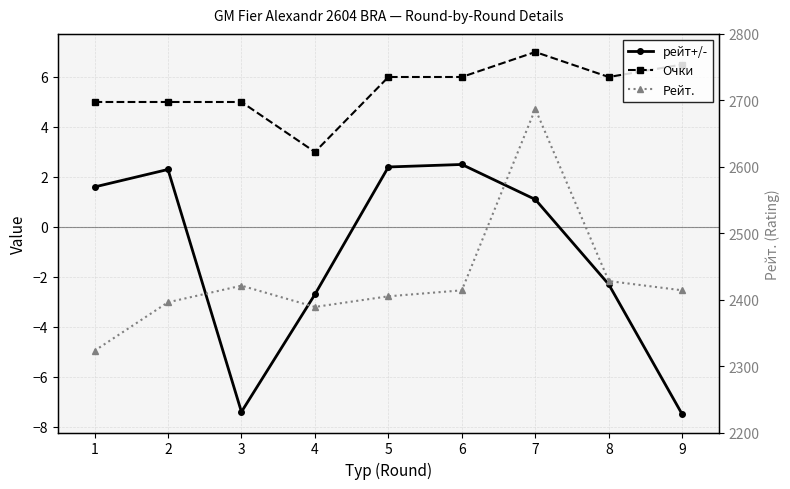

What is the value of the Рейт. point at the 7th from the left?

2687.0